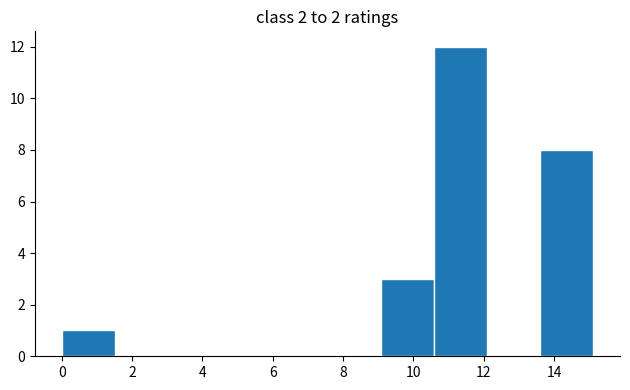

Over which range of the x-axis is the bar tallest?

10.6 to 12.0